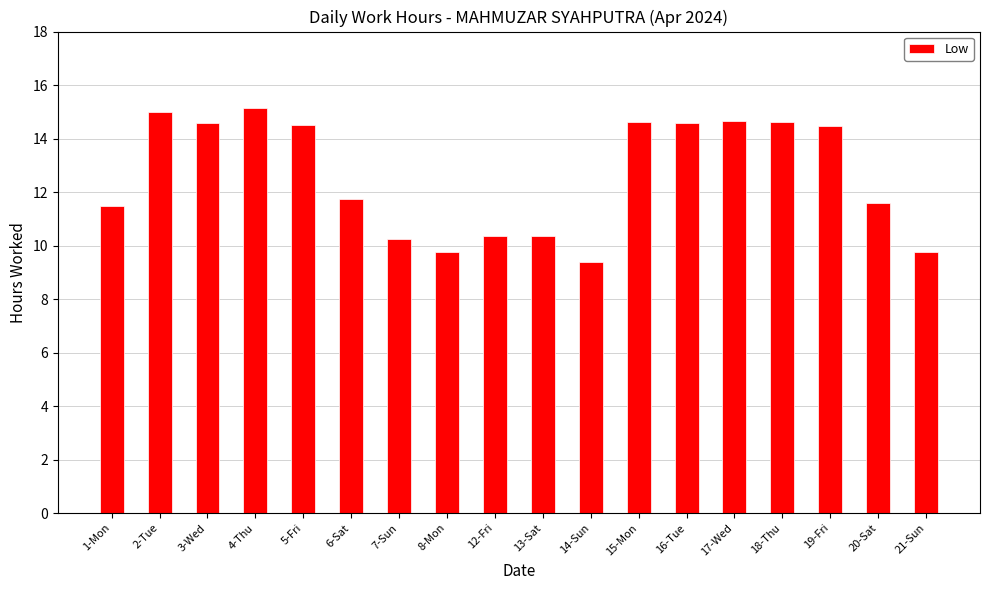

Between 18-Thu and 4-Thu, which is larger?

4-Thu